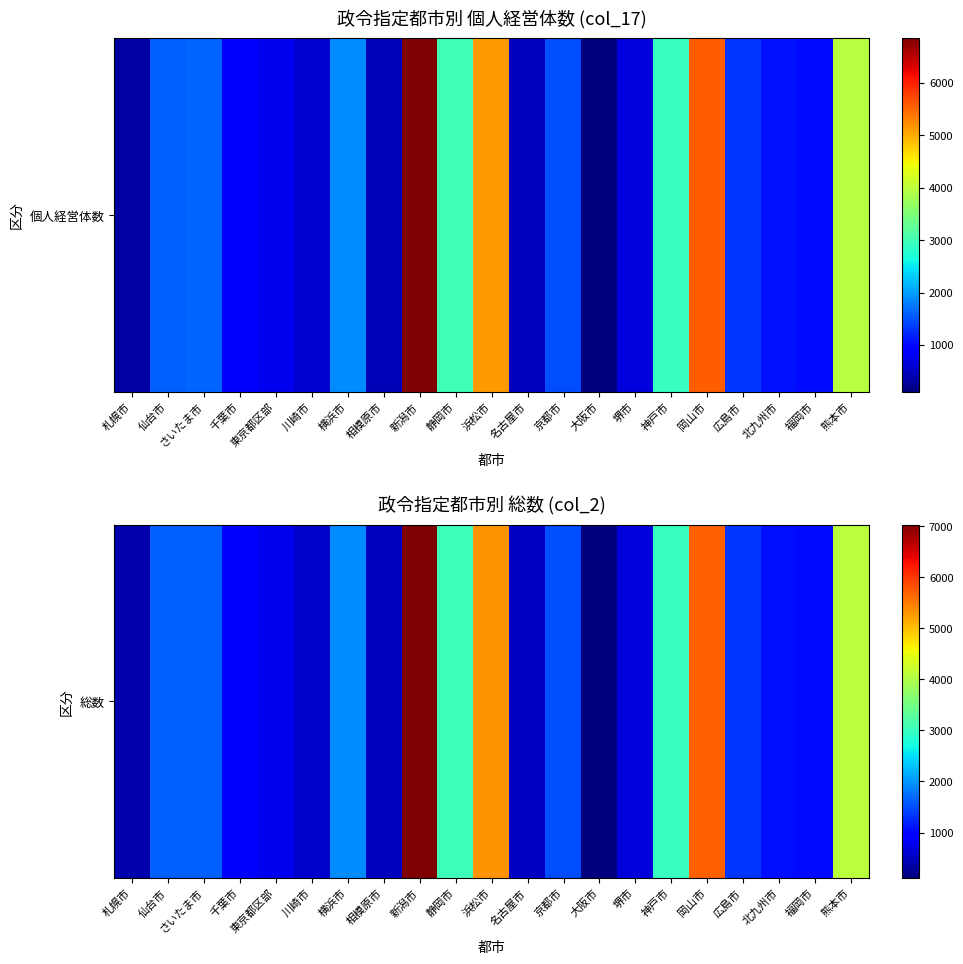

How many data points are less than 1350?

10